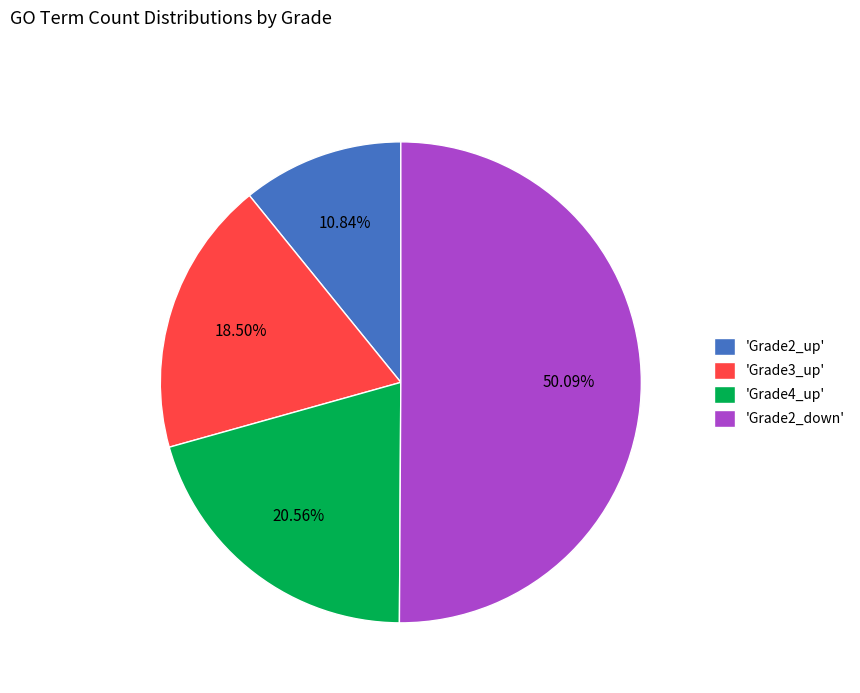

Do 'Grade3_up' and 'Grade2_down' together represent more than half of the pie?

Yes